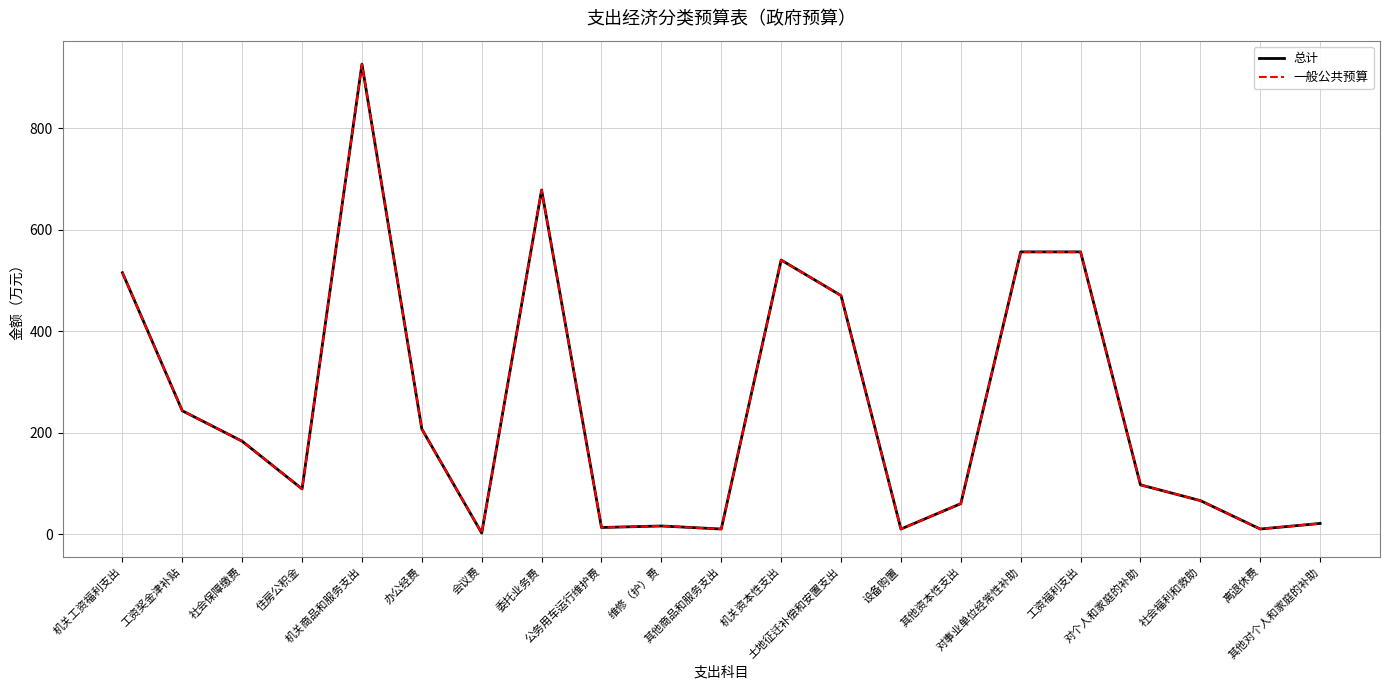

True or false: 总计 and 一般公共预算 cross at least once.

False